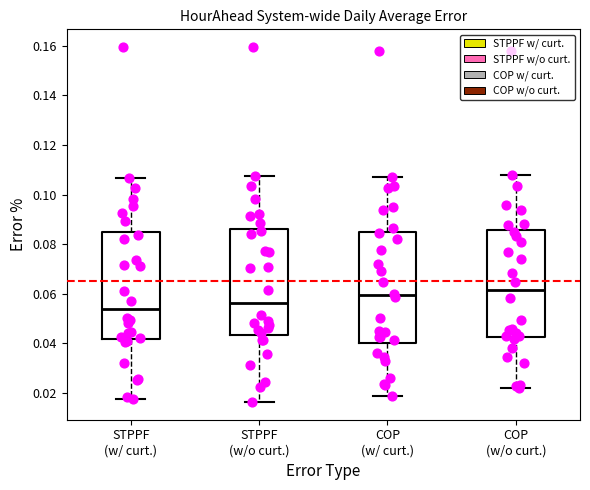

Reading left to right, transcribe this box plot: for each box, give where its median line is, the range the box spans, and where its two whiskers end, as read against the y-axis. The values are not printed on the chart, so give them approximately, as read against the axis.

STPPF (w/ curt.): median 0.054, box 0.042 to 0.086, whiskers 0.018 to 0.106
STPPF (w/o curt.): median 0.056, box 0.044 to 0.086, whiskers 0.016 to 0.108
COP (w/ curt.): median 0.060, box 0.040 to 0.084, whiskers 0.018 to 0.108
COP (w/o curt.): median 0.062, box 0.042 to 0.086, whiskers 0.022 to 0.108